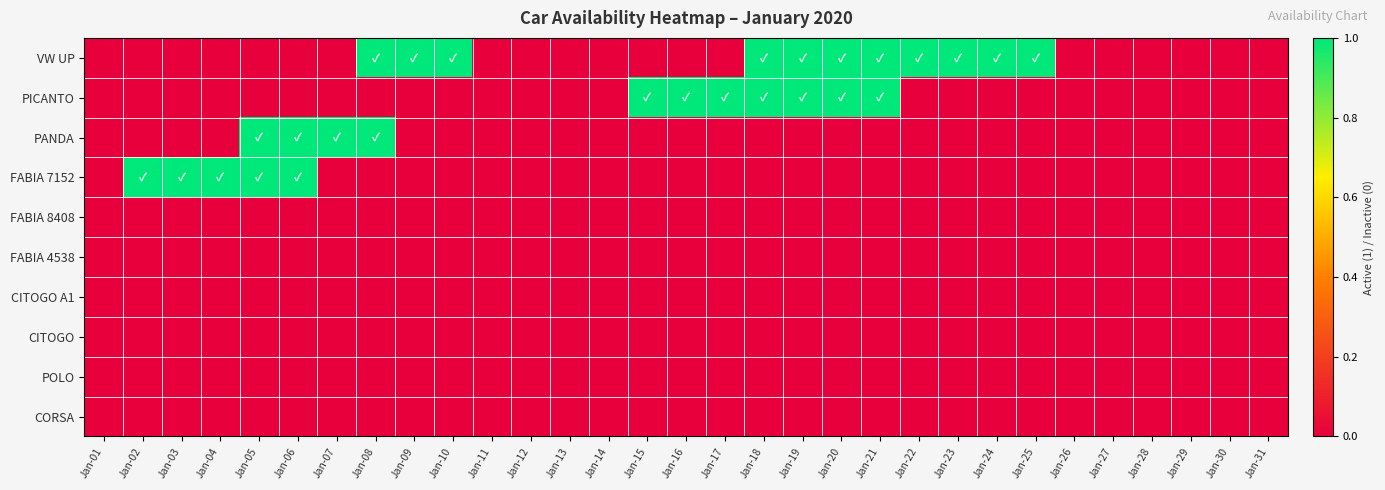

What is the total value across all series at Jan-02?

1